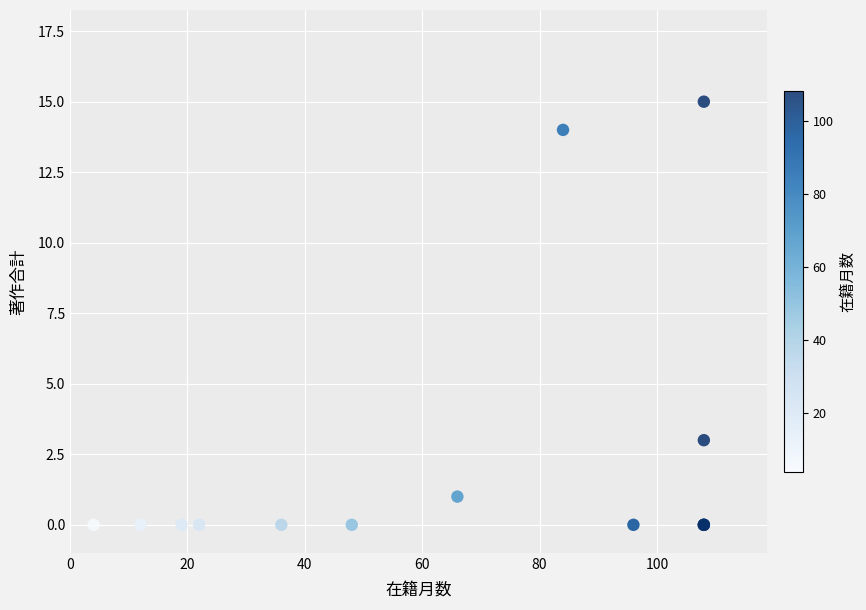

What Y value in the scatter plot is closest to 7?

3